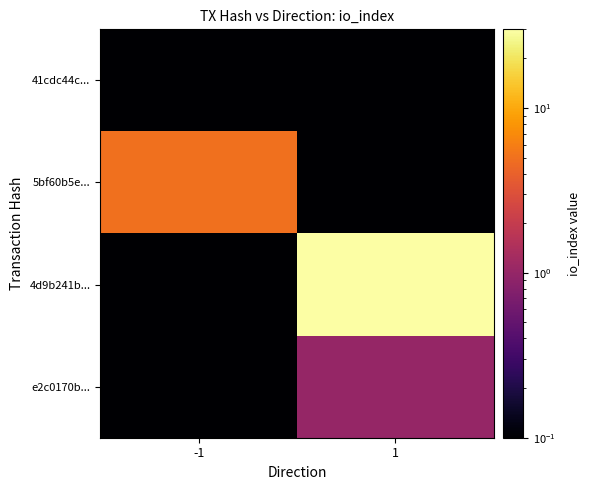

How many series are shown in this chart?

4